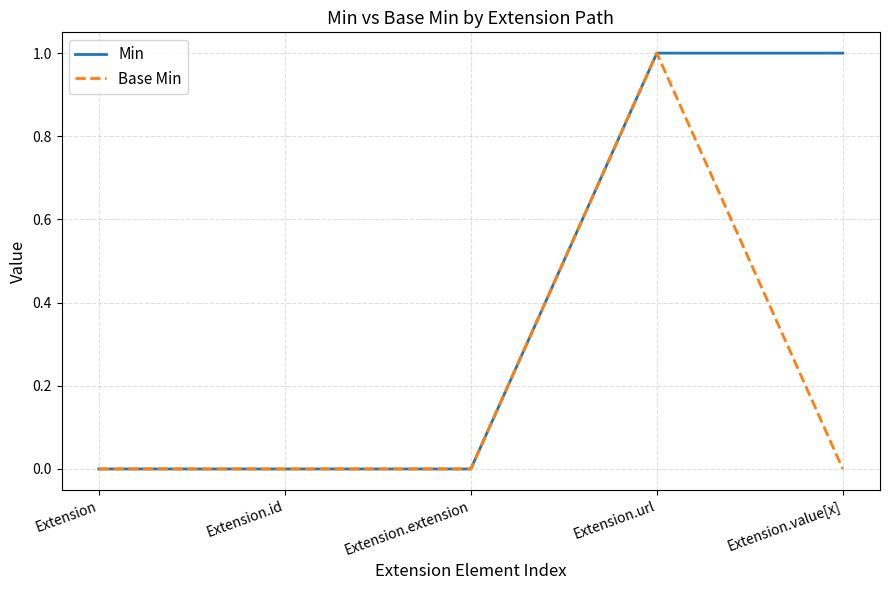

What position from the left is Extension.extension?

3